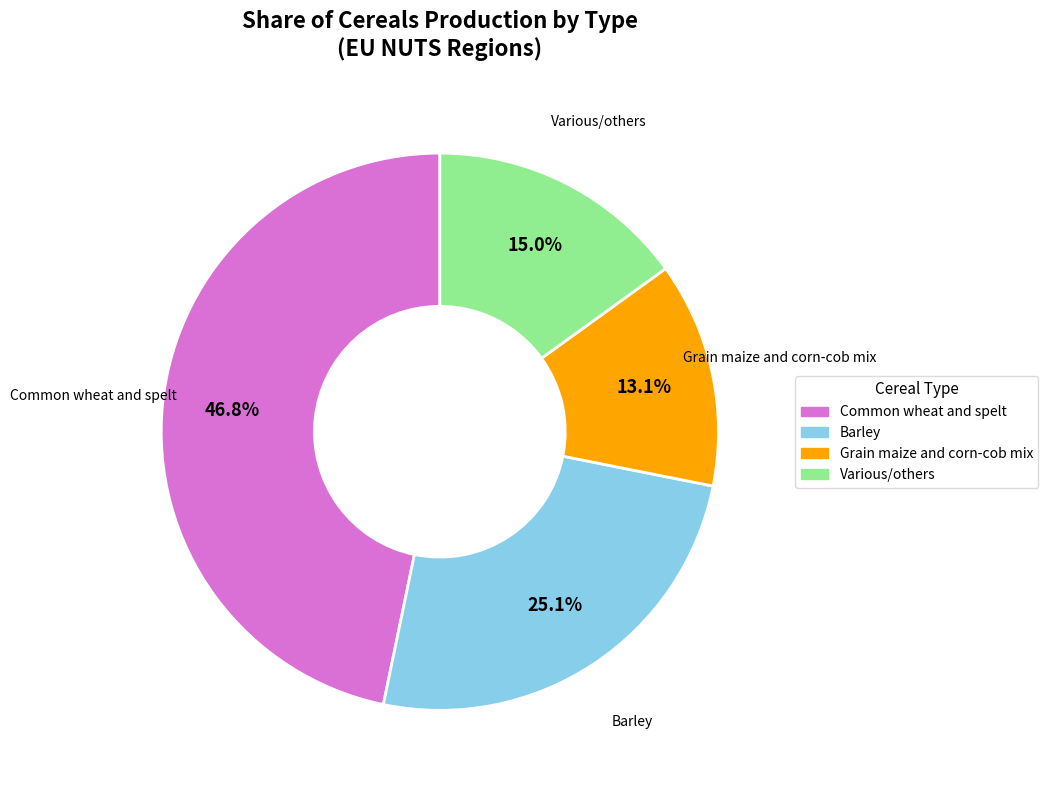

Rank the categories by value from highest to lowest.

Common wheat and spelt, Barley, Various/others, Grain maize and corn-cob mix